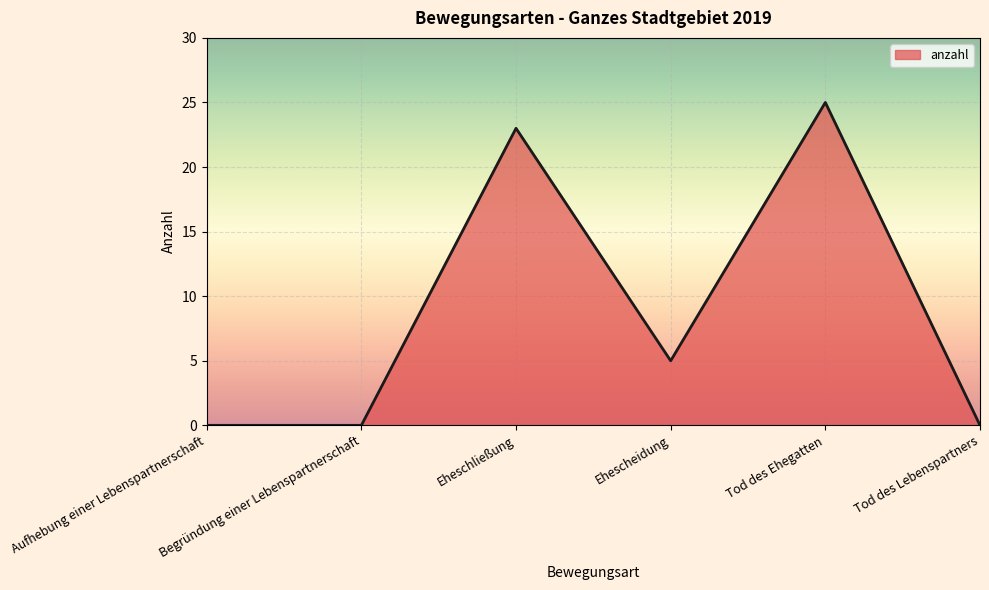

Where is the first local maximum?

Eheschließung